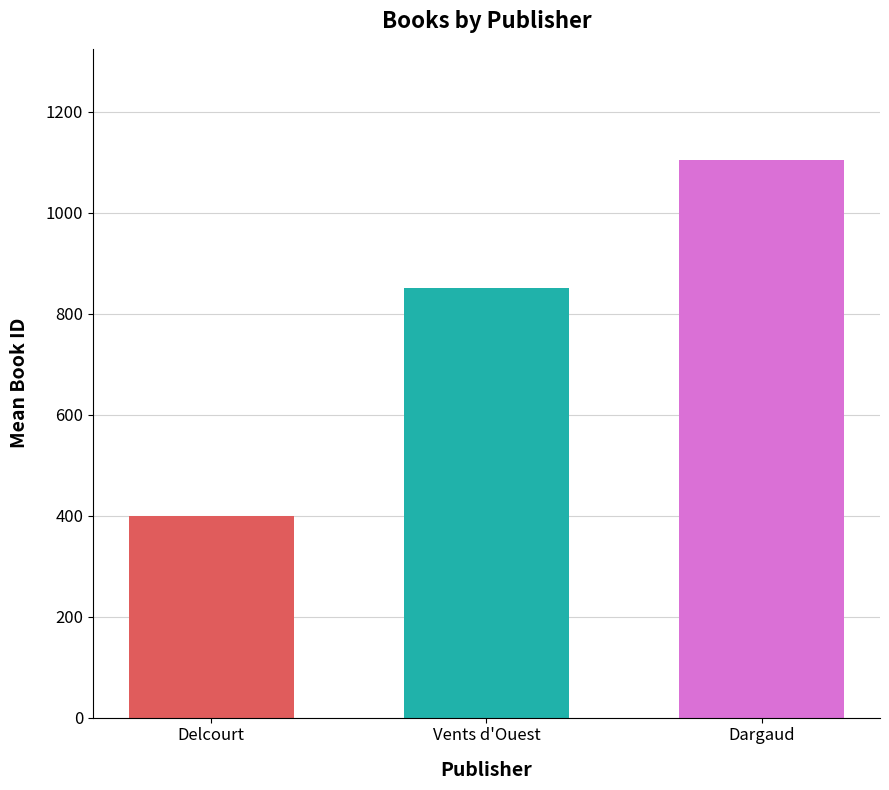

The value at Delcourt is 656.2. True or false?

False